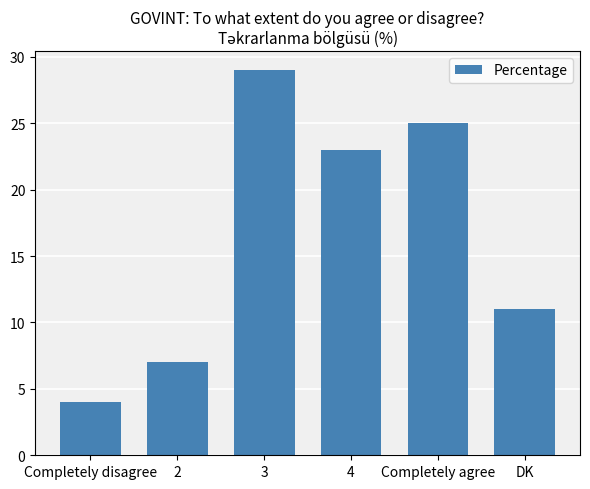

What is the label of the 2nd bar from the left?

2